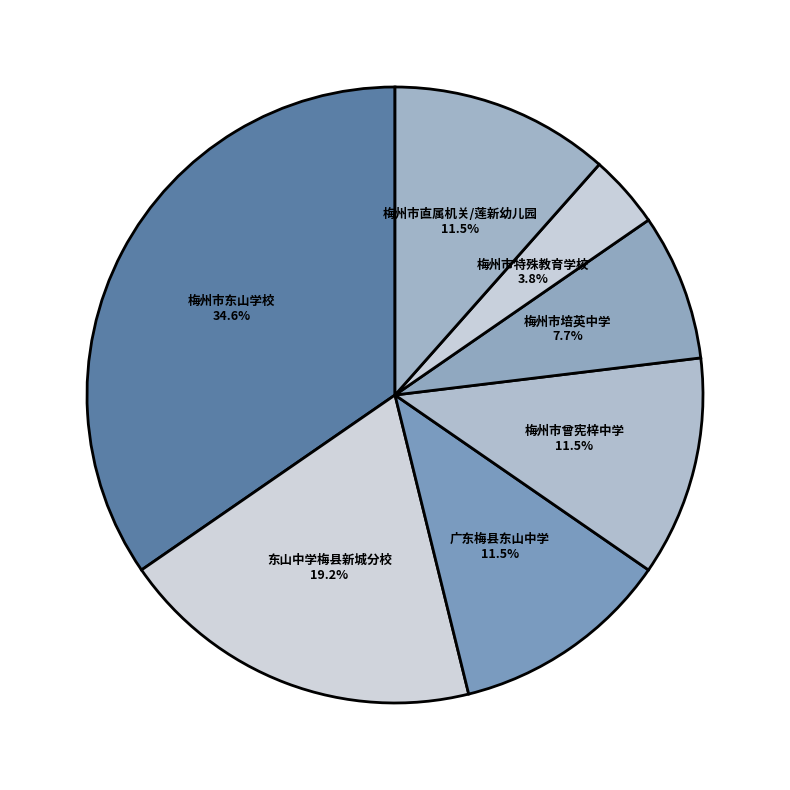

To the nearest percent, what is the difference between the 梅州市东山学校 and 广东梅县东山中学 slice percentages?

23%